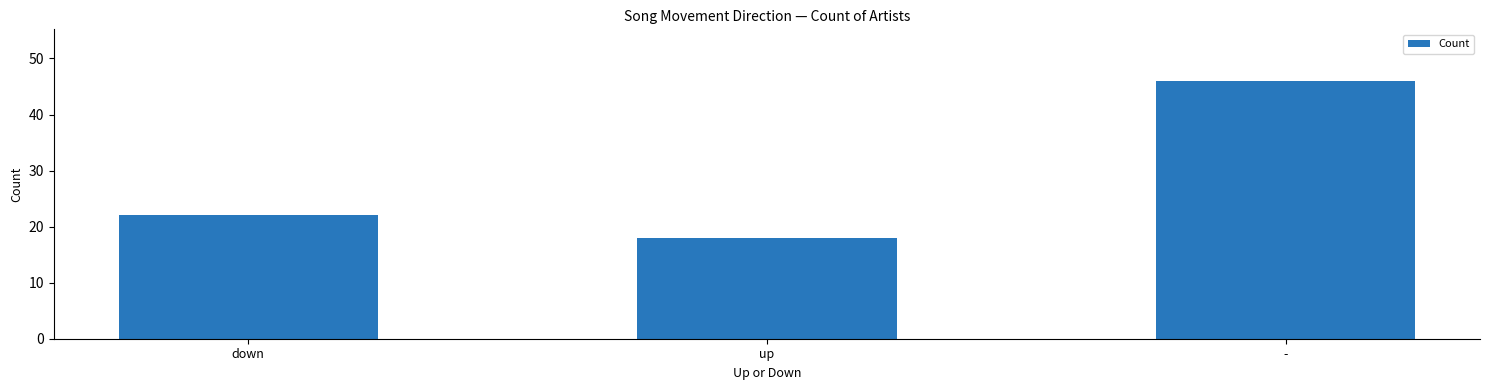

Count the number of categories in the chart.

3